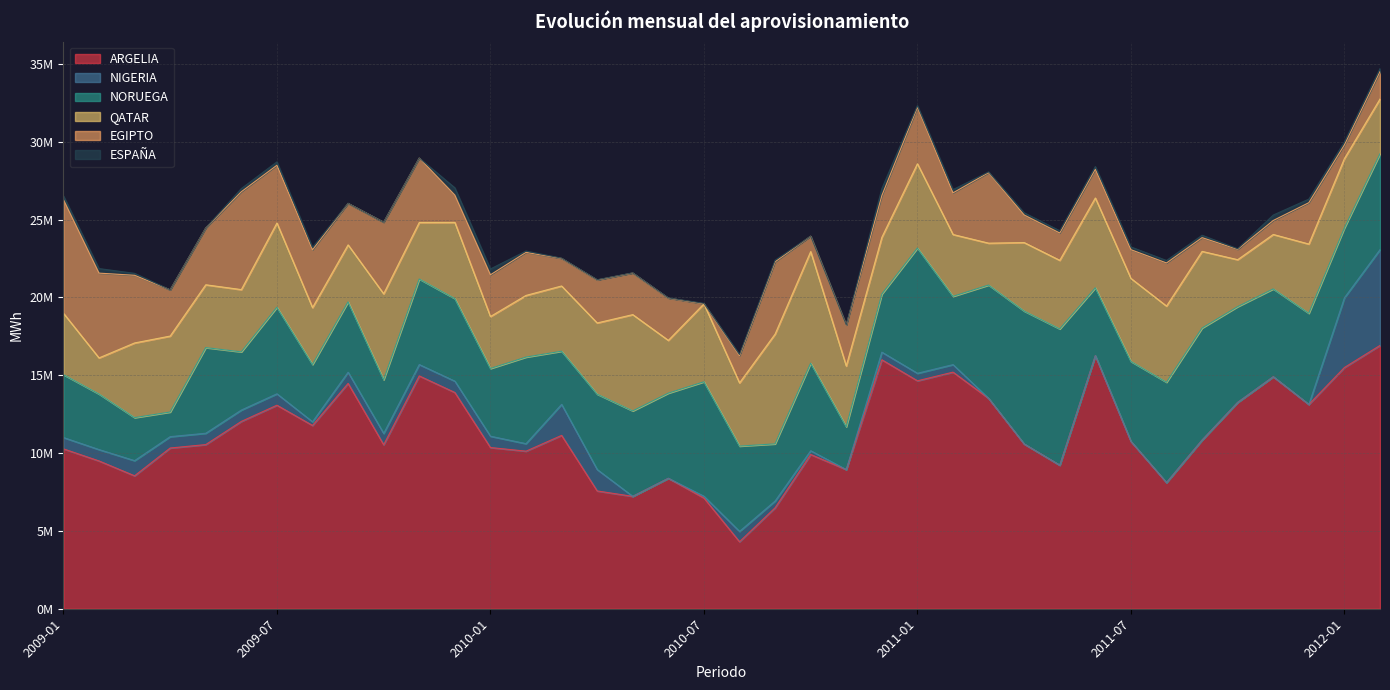

What is the difference between the second highest and second lowest values in the ESPAÑA series?

447118.8